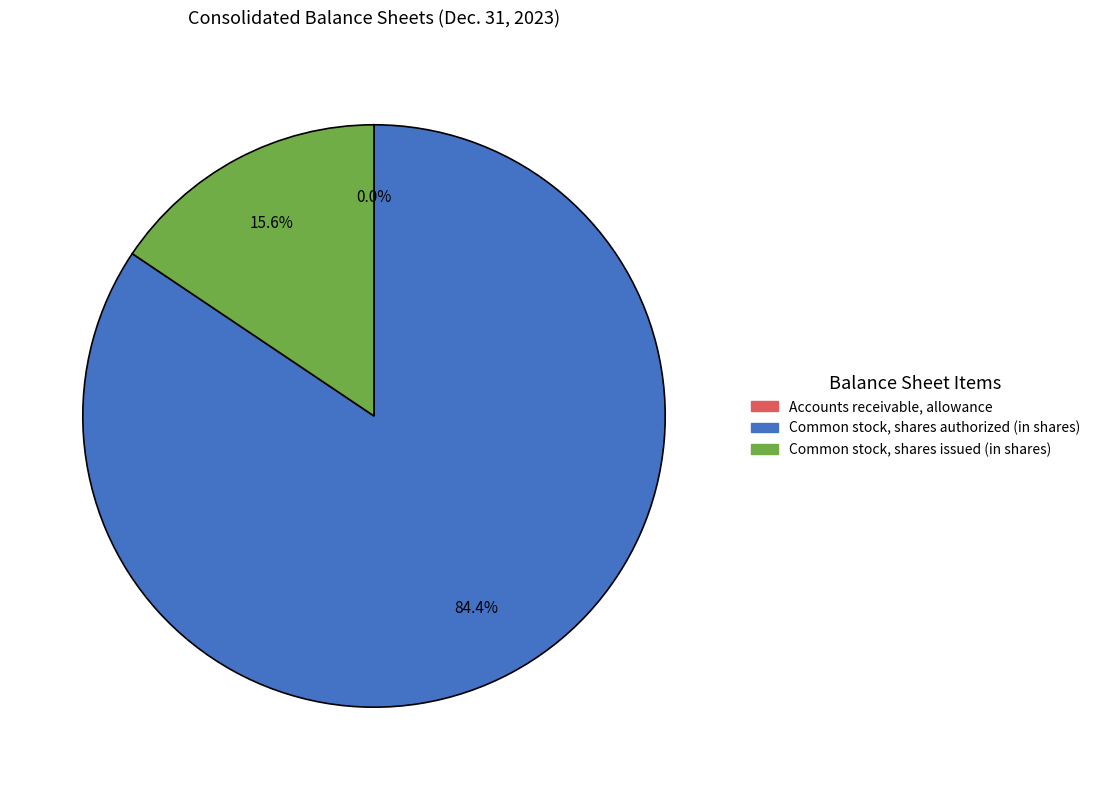

Is there any slice that represents more than half of the pie?

Yes